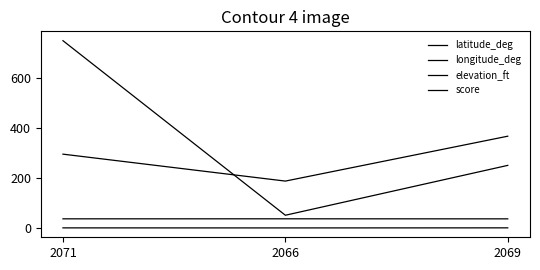

Between 2066 and 2071, which is larger?

2066